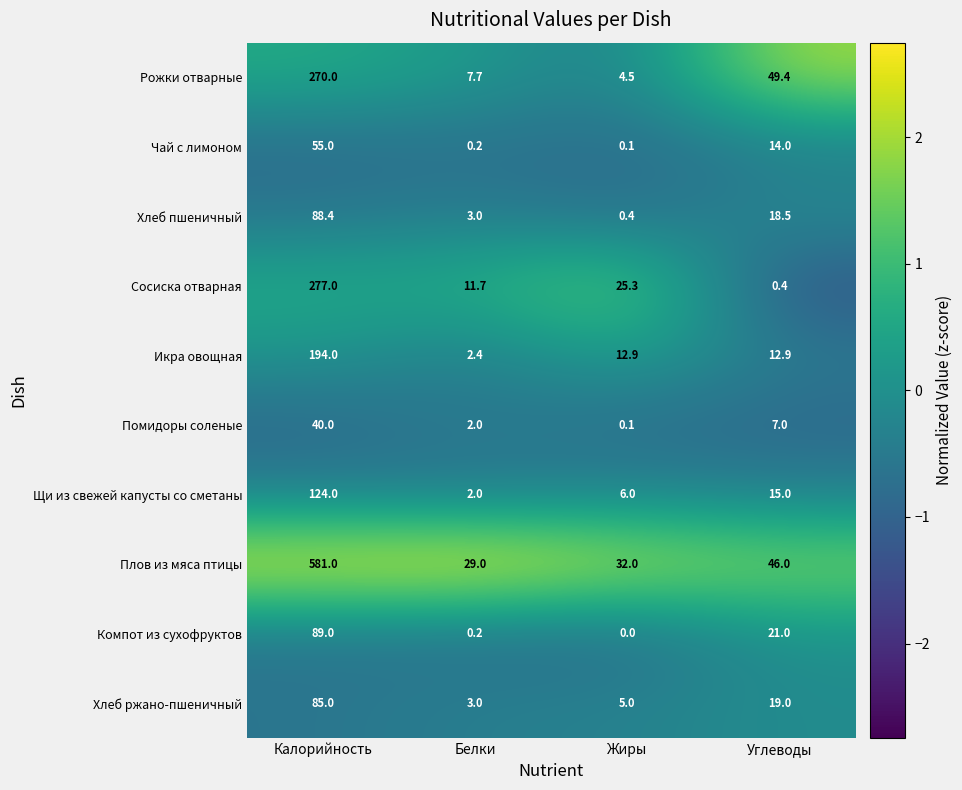

Which series has the largest total across all categories?

Плов из мяса птицы